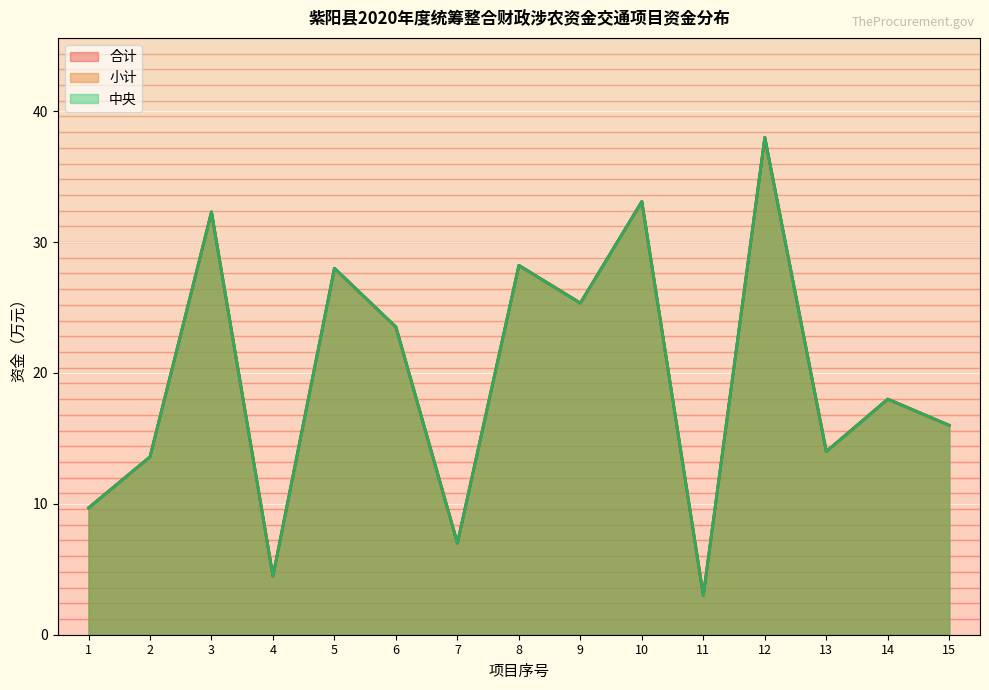

What is the difference between the maximum and minimum values in the 小计 series?

35.0